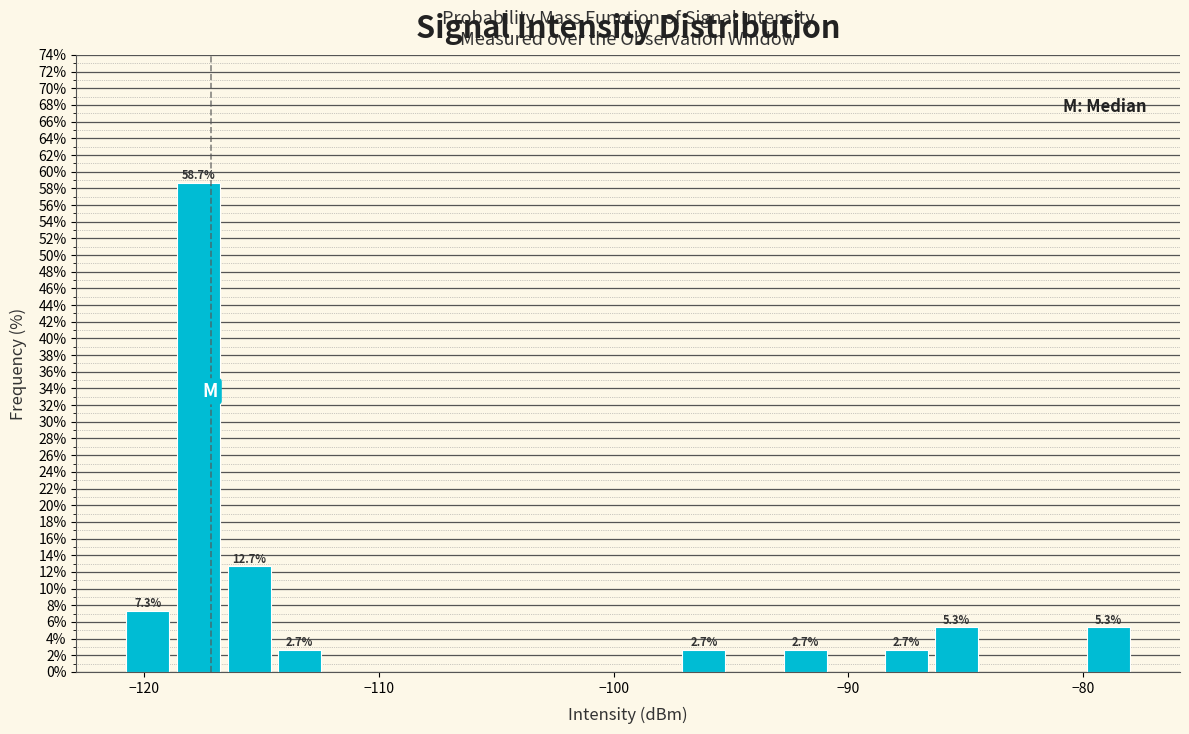

Read against the x-axis, roughly where is the centre of the tallest bar?

-118